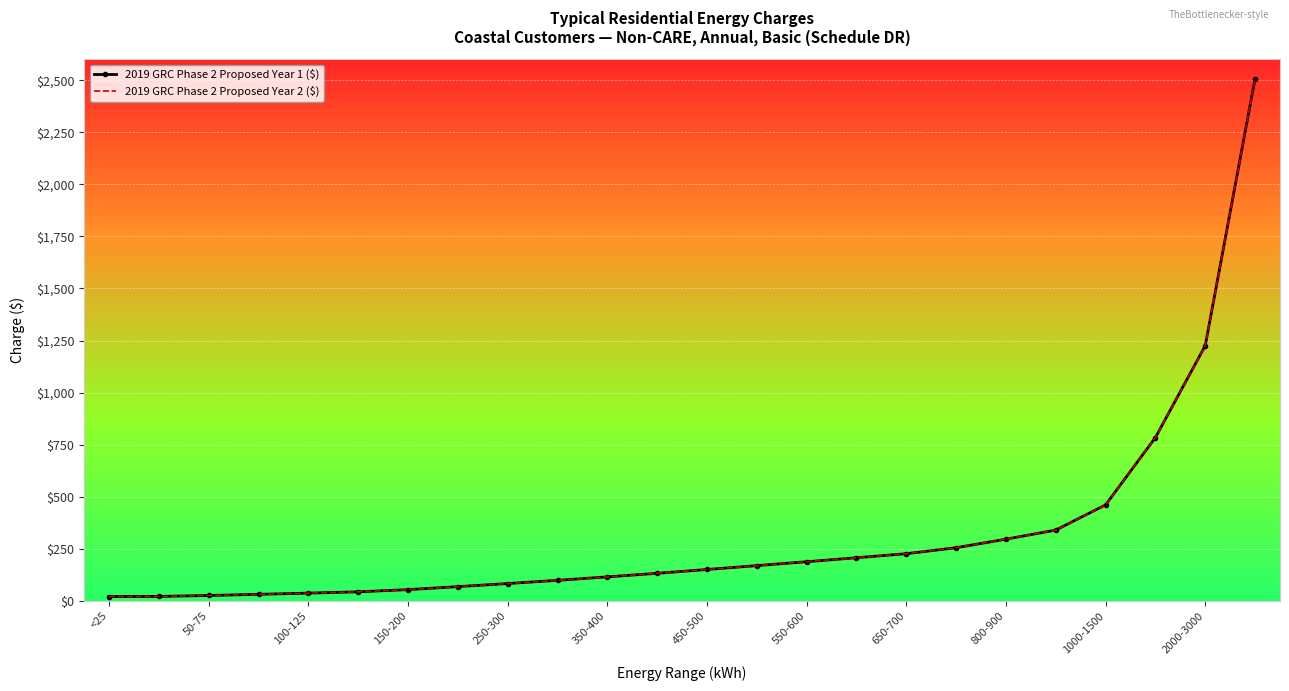

True or false: 2019 GRC Phase 2 Proposed Year 1 ($) has more than 2 interior local peaks.

False